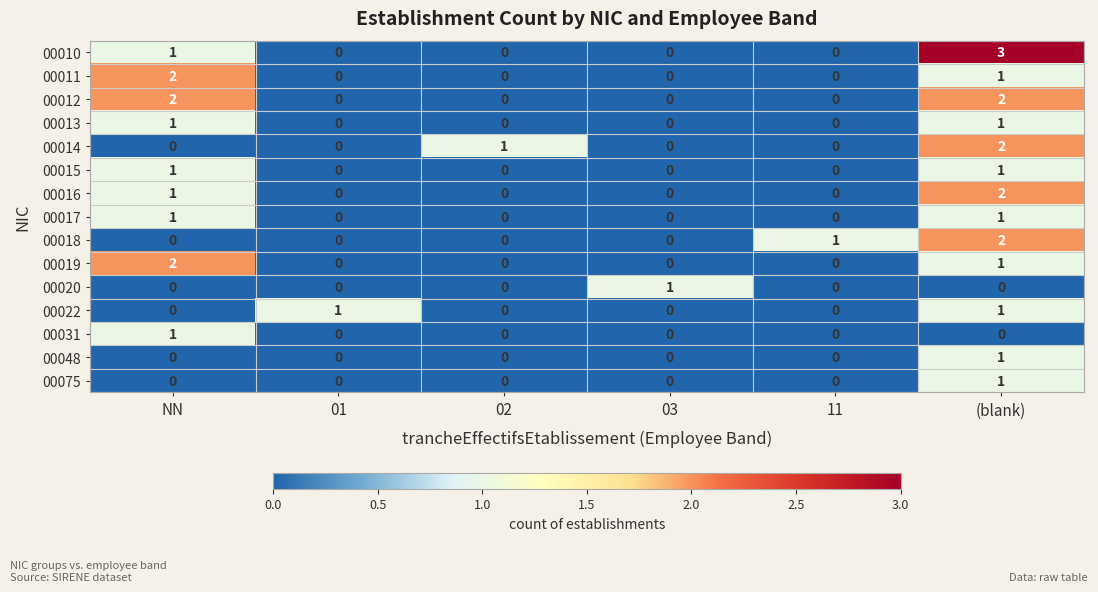

Which series has the largest range (max minus min)?

00010